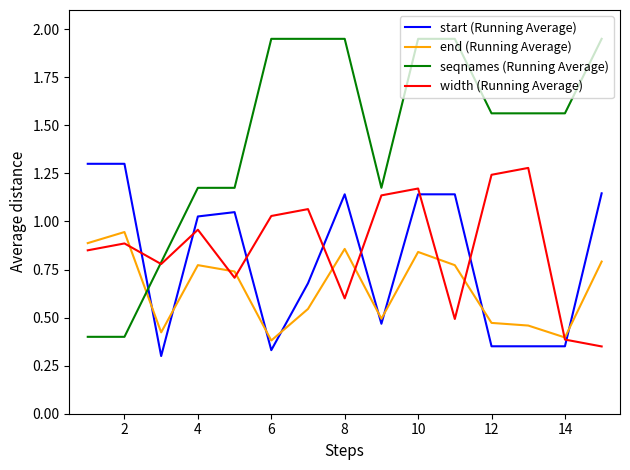

Which series has the largest total across all categories?

seqnames (Running Average)